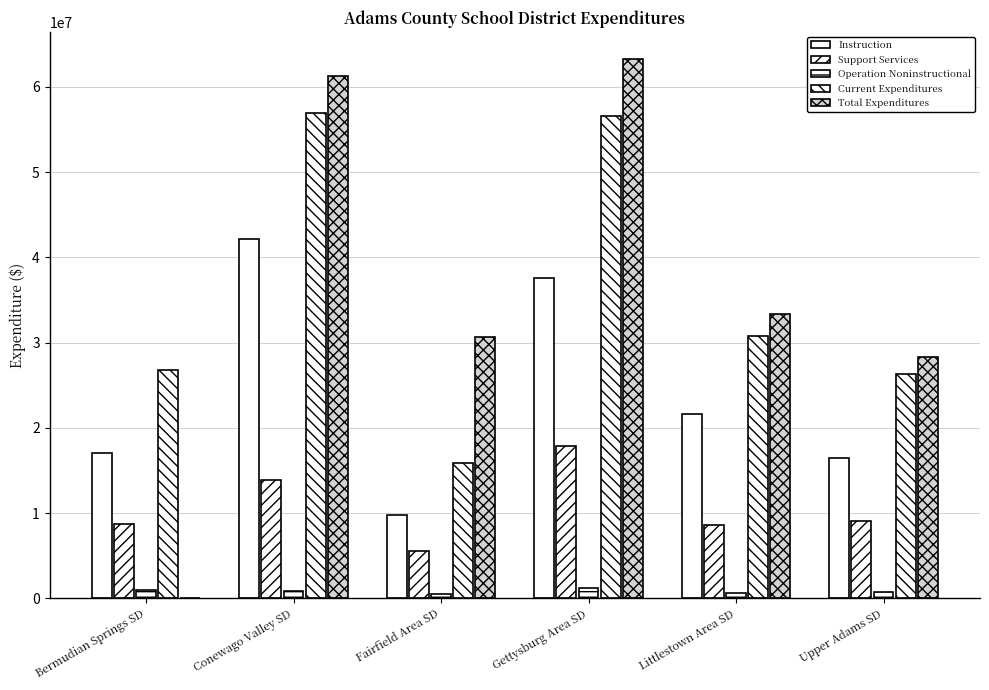

At which category is the sum across all series the highest?

Gettysburg Area SD